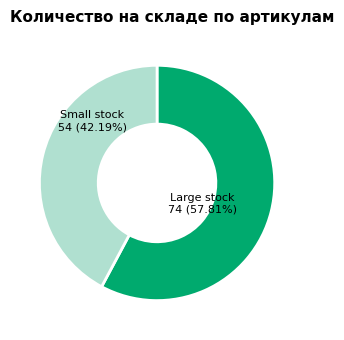

To the nearest percent, what is the average slice percentage?

50%